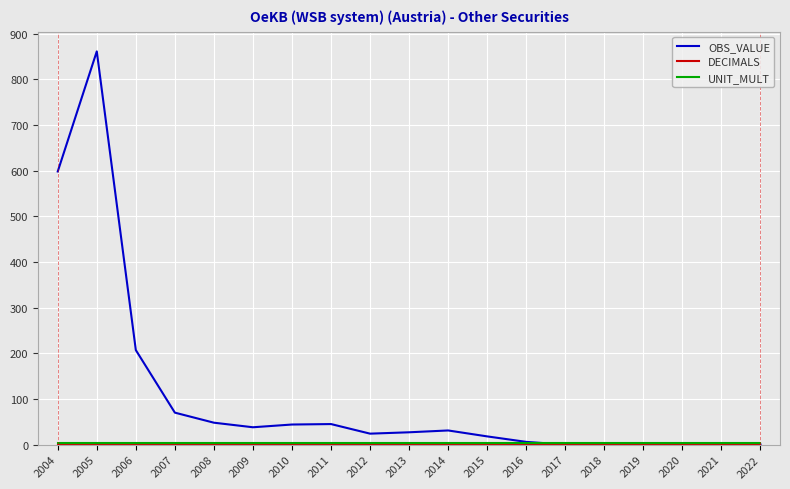

The OBS_VALUE series shows 0 at 2022. True or false?

True